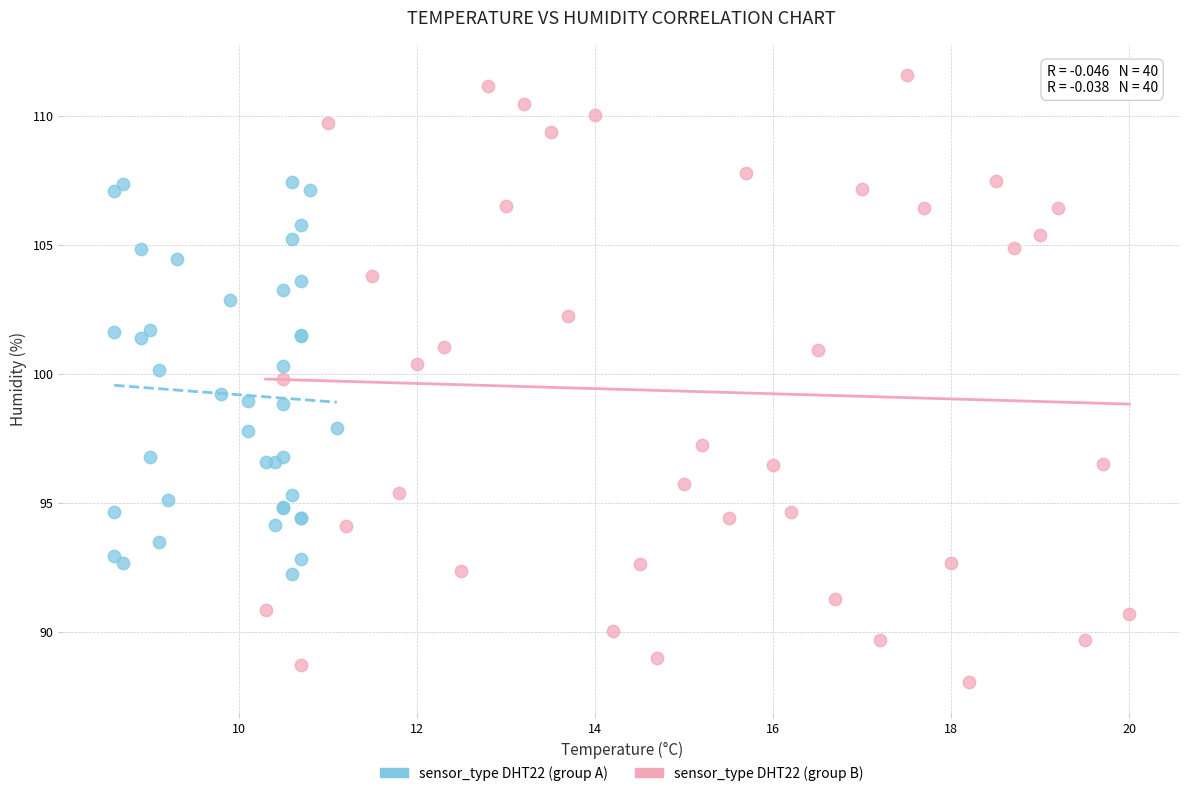

Which series has the widest spread of Y values?

sensor_type DHT22 (group B)